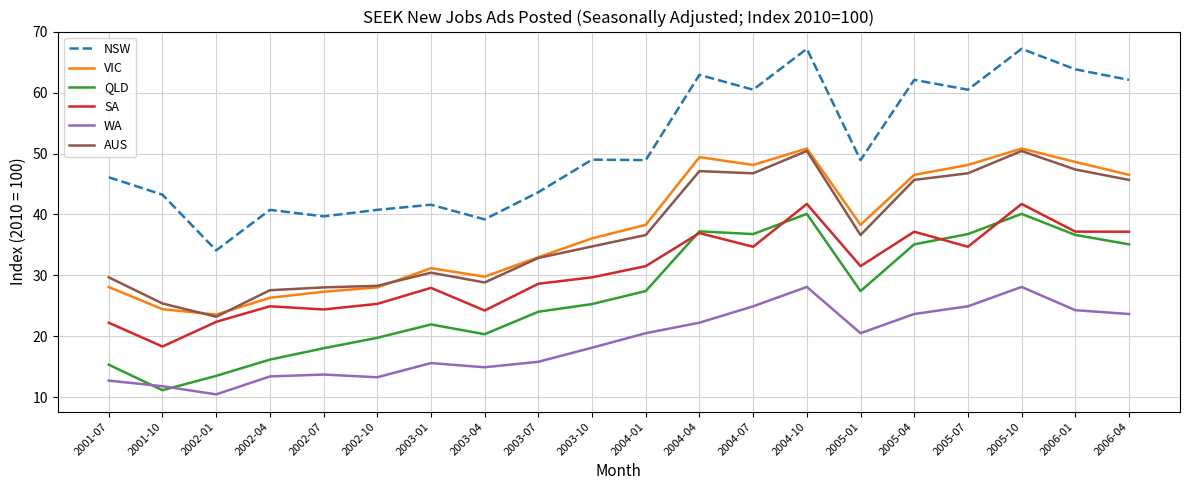

What position from the left is 2003-07?

9